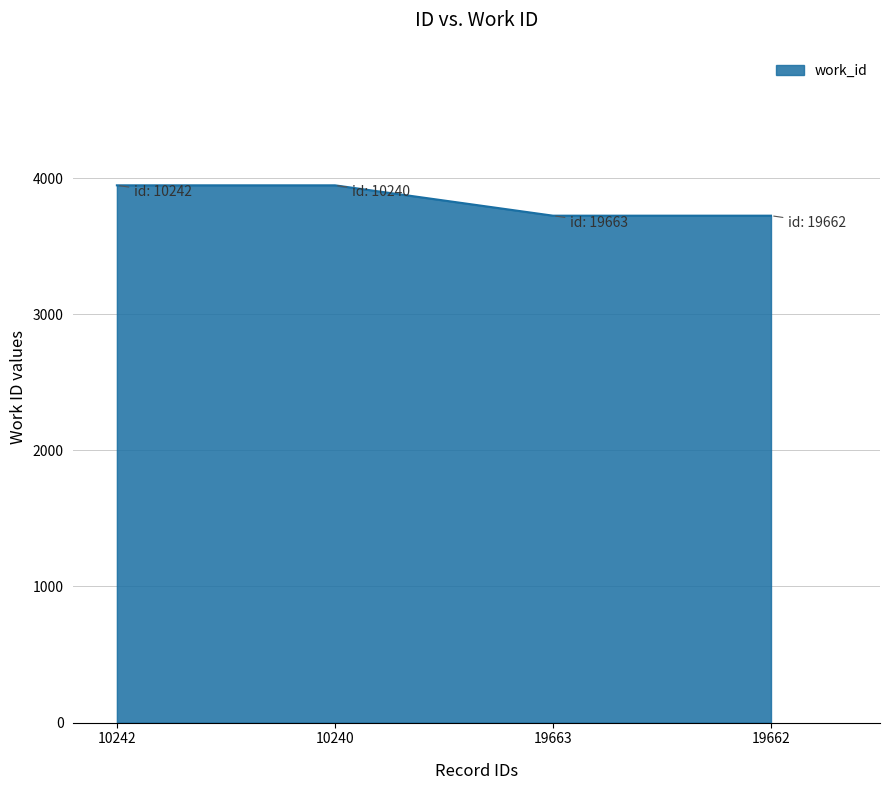

Reading right to left, extract all data points from this chart.

3724	3724	3947	3947